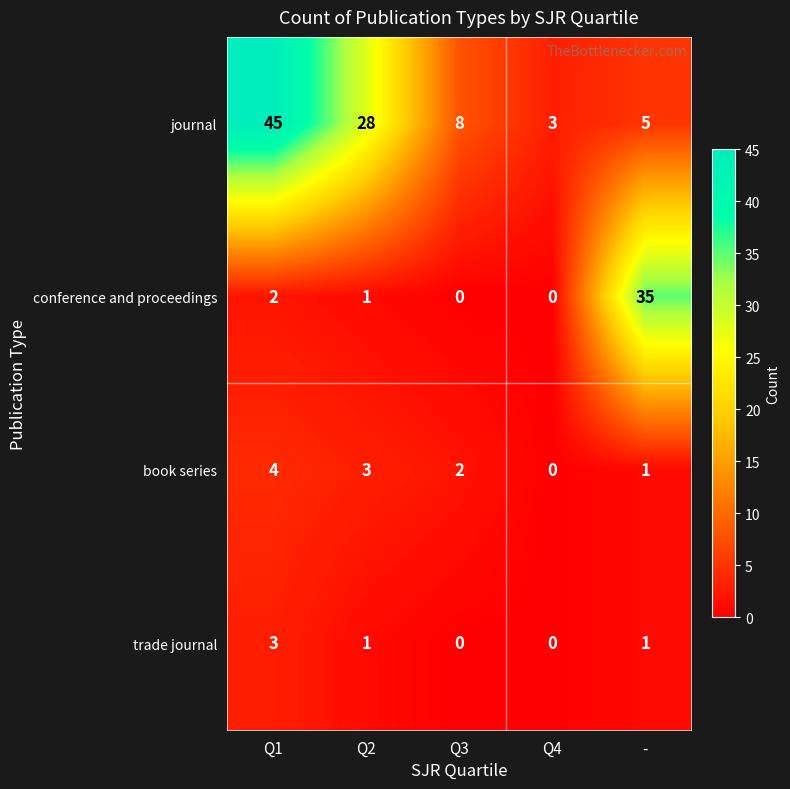

What is the sum of the journal values at Q2 and -?

33